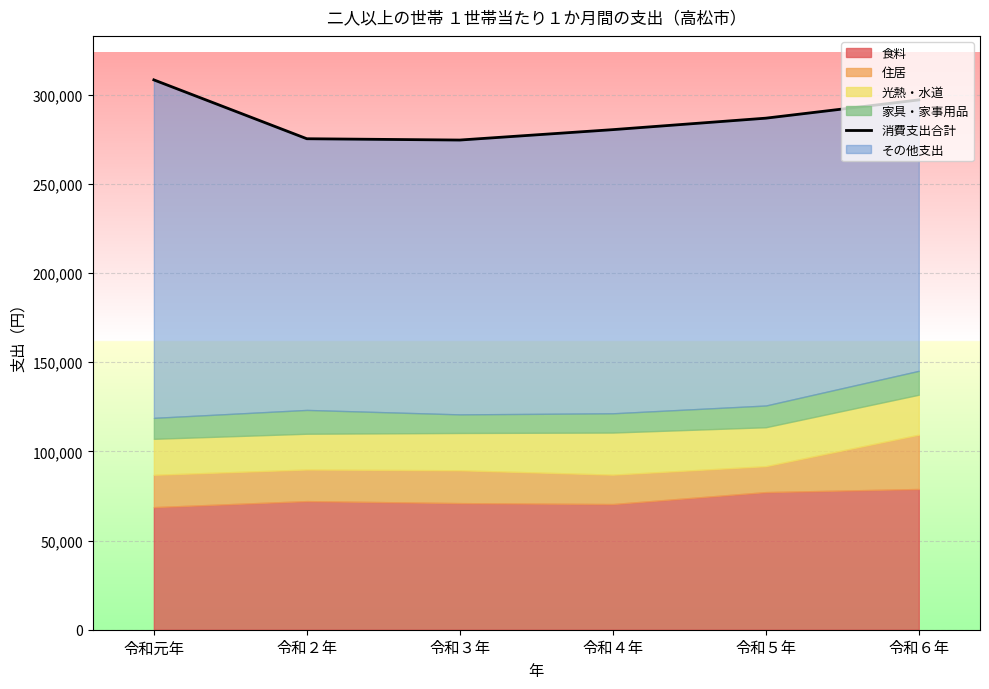

Reading left to right, what are all the values shown in this chart?

令和元年=308268	令和２年=275267	令和３年=274537	令和４年=280367	令和５年=286800	令和６年=297039